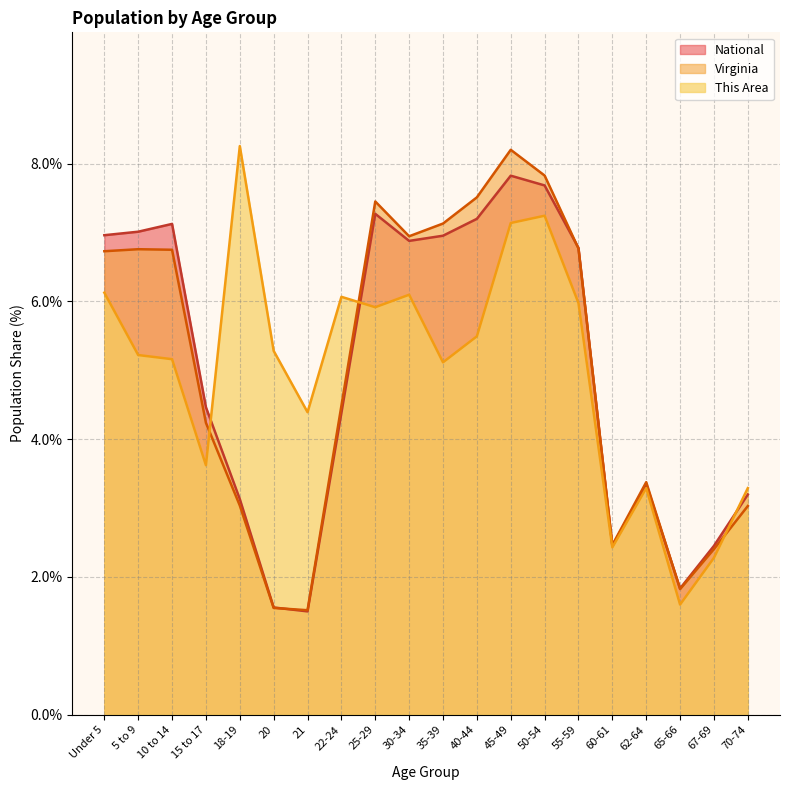

Where is the first local maximum for Virginia?

5 to 9